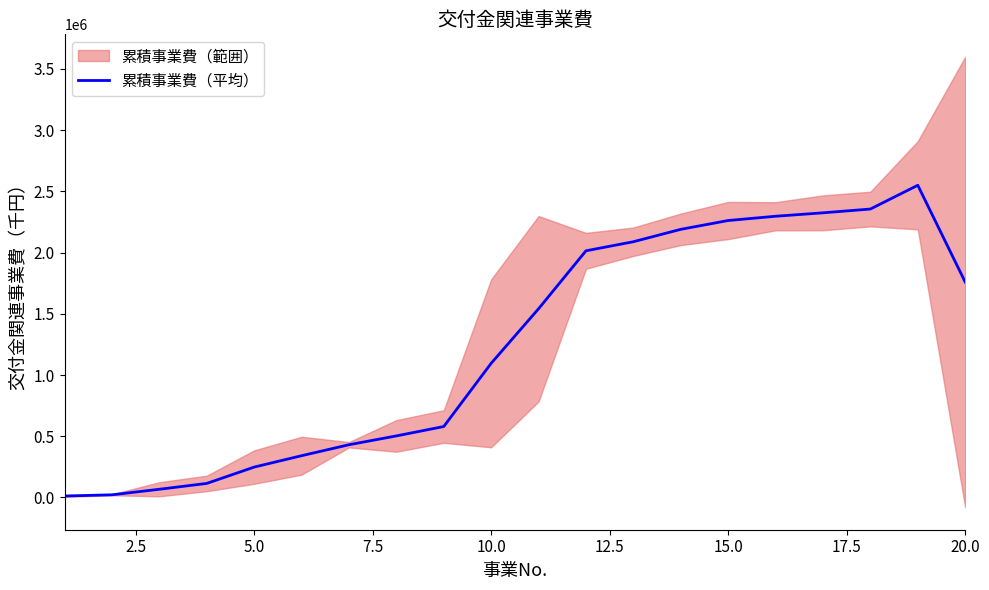

What is the highest value of the 累積事業費（平均） series?

2549811.0